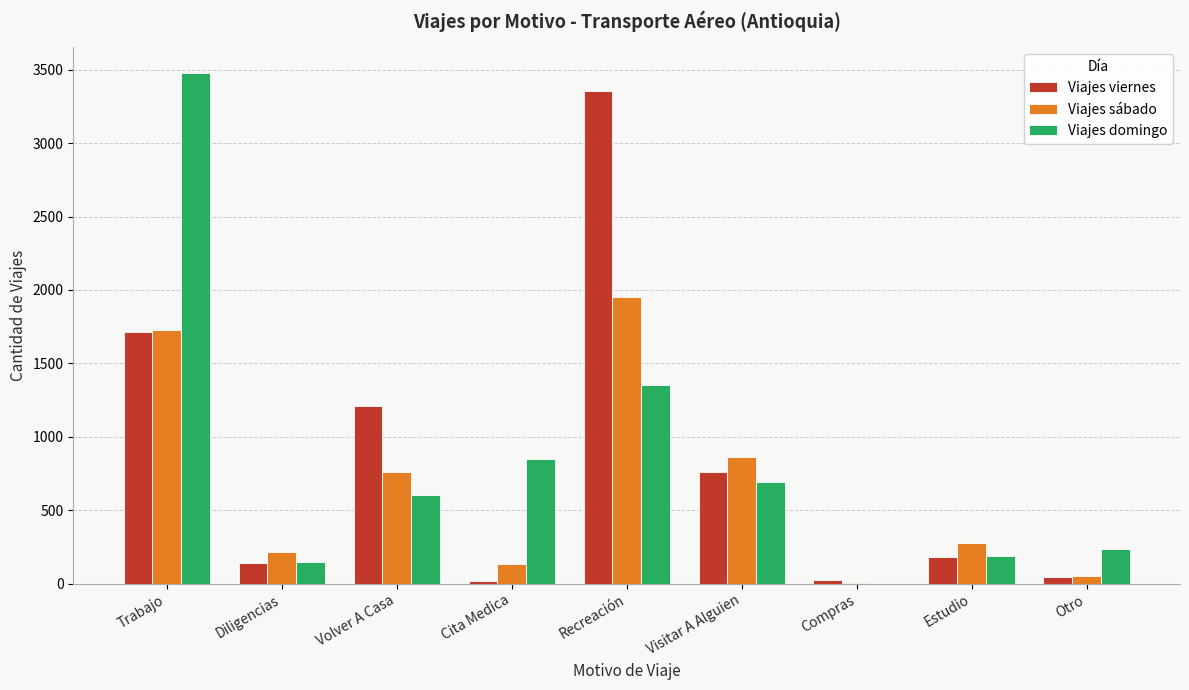

What are all the series names shown in the legend?

Viajes viernes, Viajes sábado, Viajes domingo